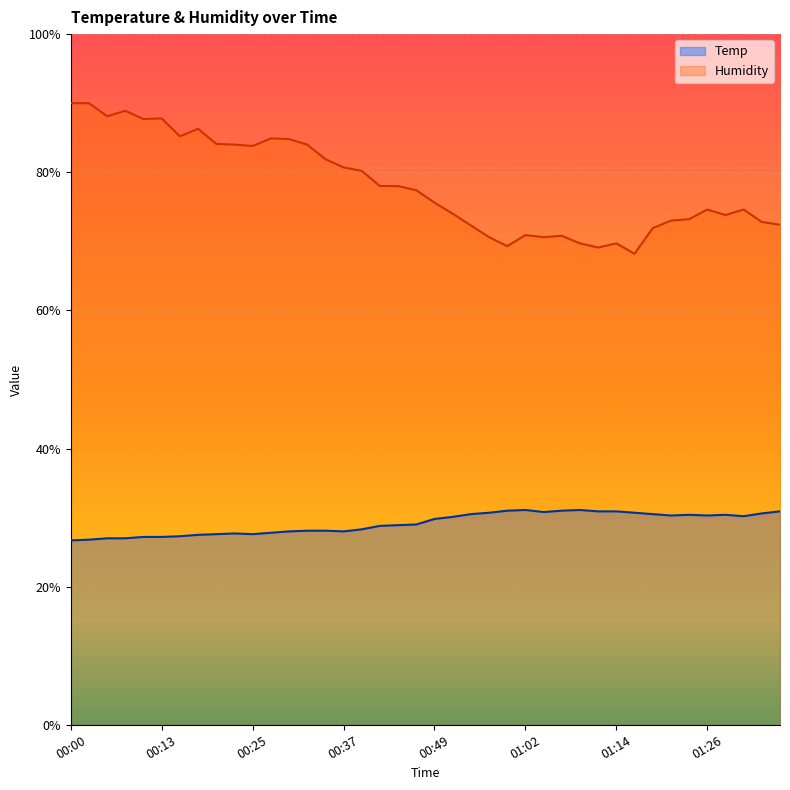

What is the label of the 16th point from the left?

00:37